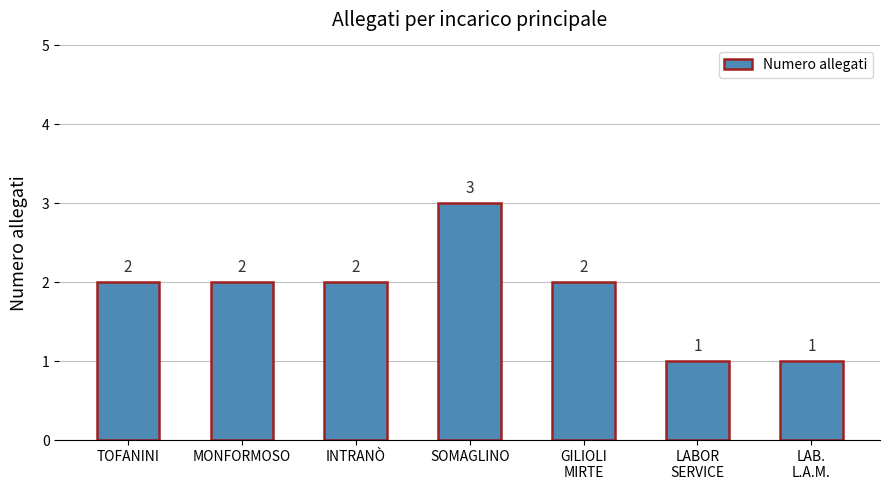

What is the label of the 2nd bar from the left?

MONFORMOSO